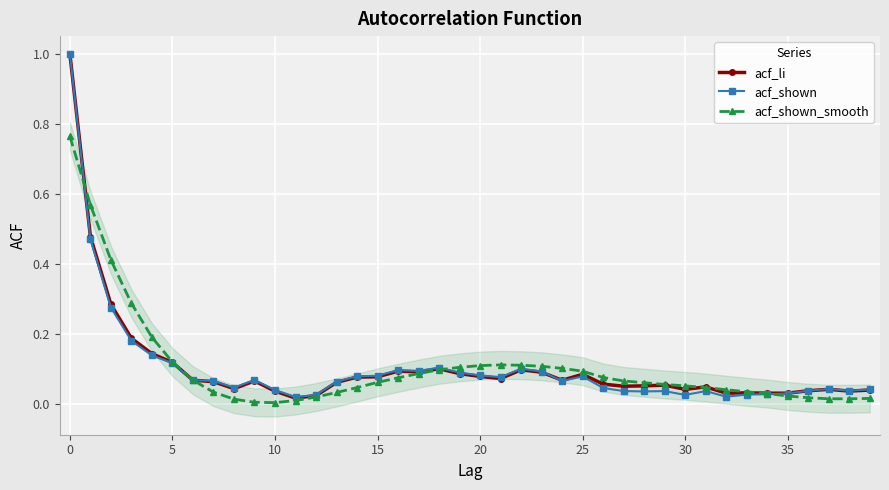

What is the maximum value for acf_li?

1.0